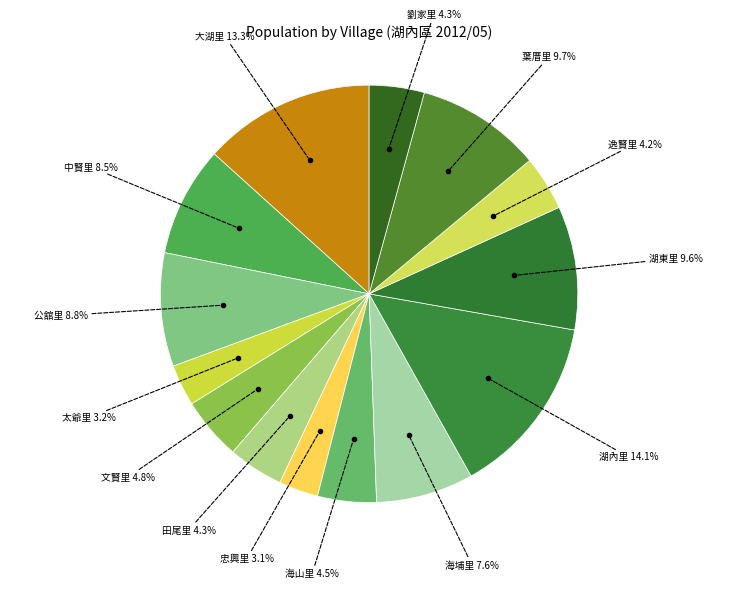

Which slice is the smallest?

忠興里